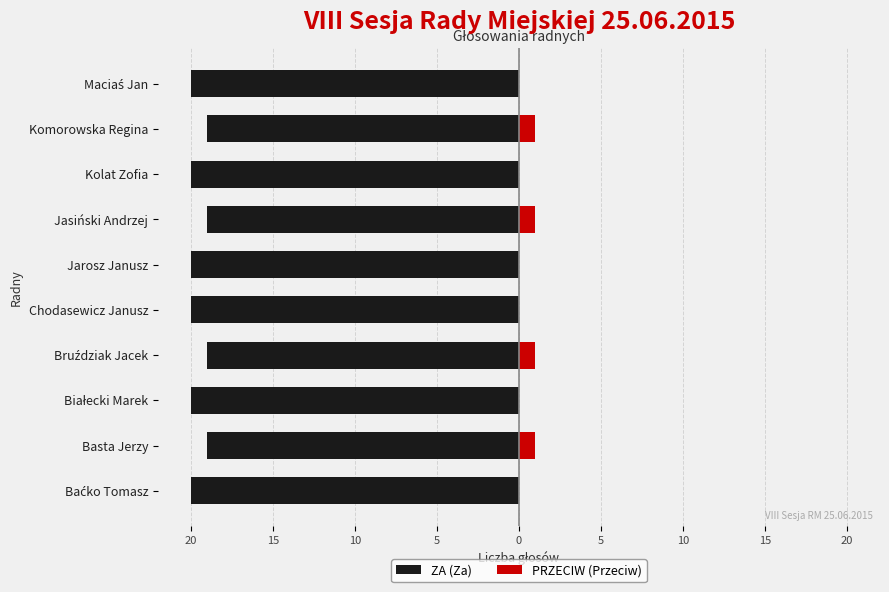

What is the total value across all series at 20?

-20